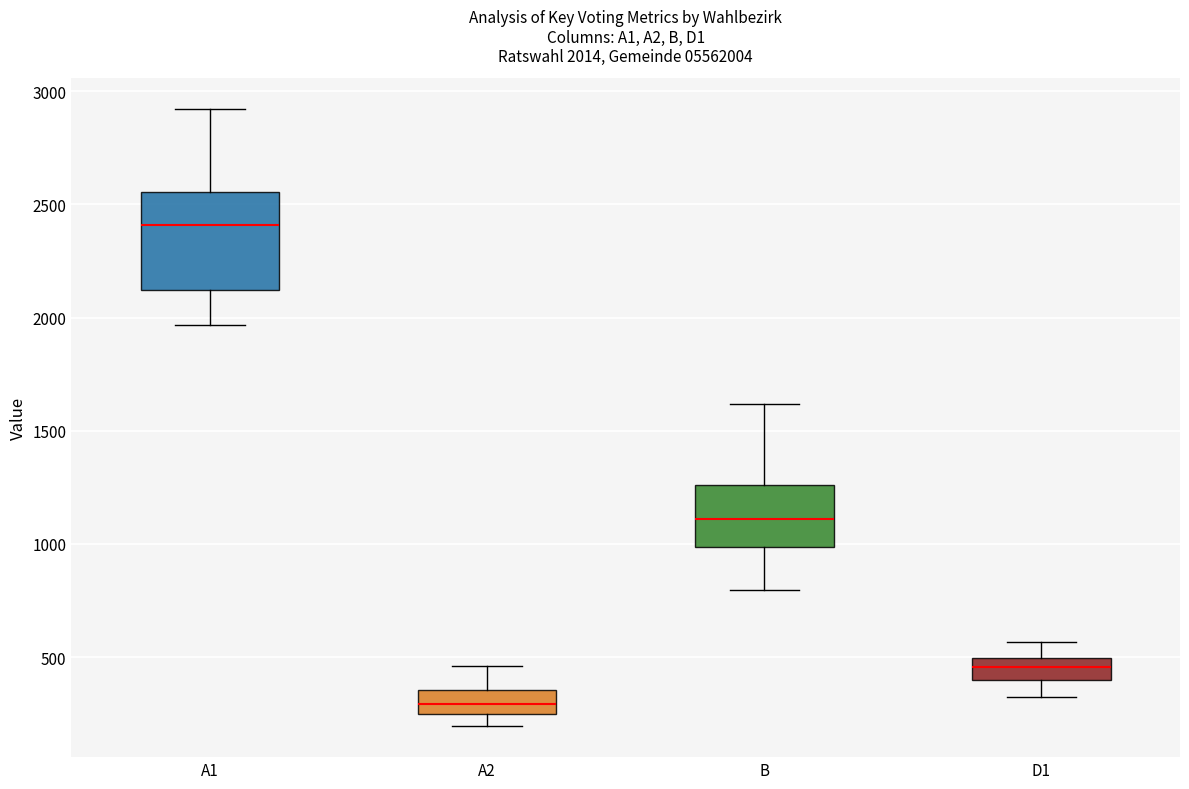

Which box is the tallest, from its lower edge to its upper edge?

A1